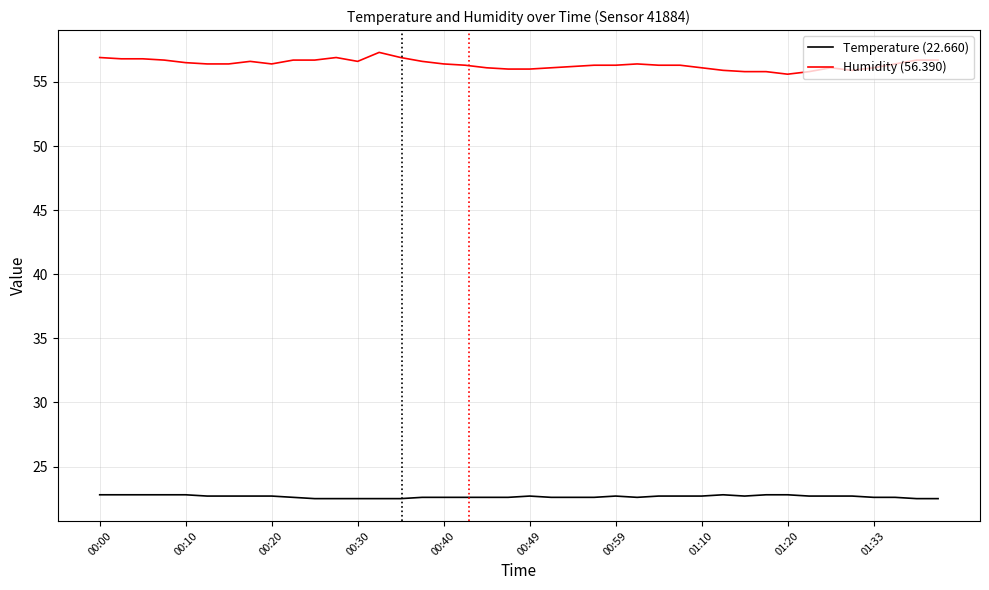

Which series has the largest total across all categories?

Humidity (56.390)